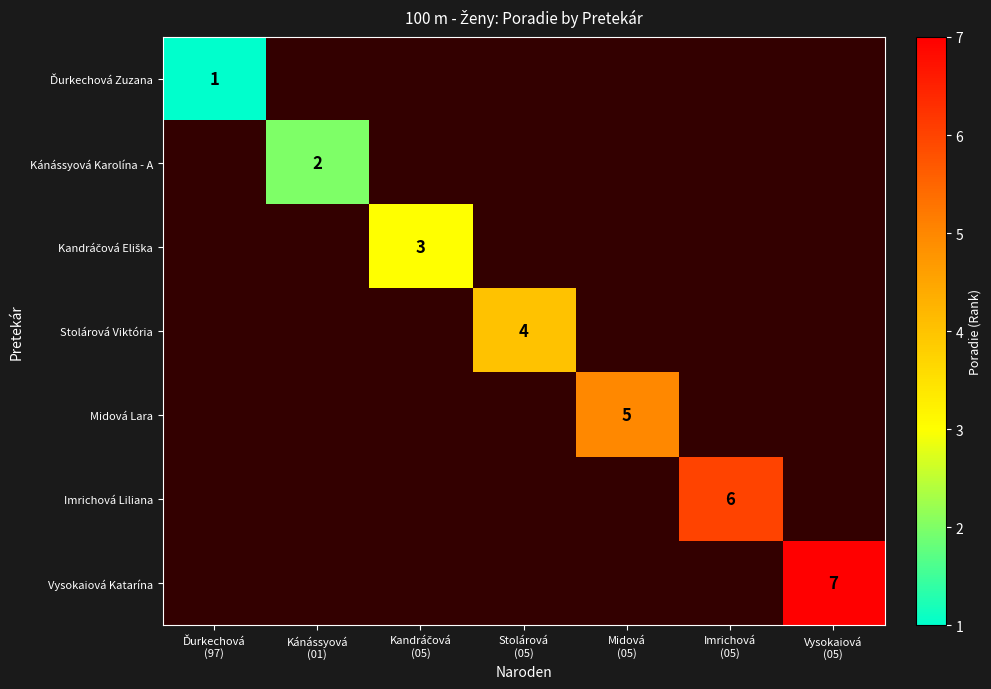

At which category does the chart reach its peak across all series?

Vysokaiová
(05)